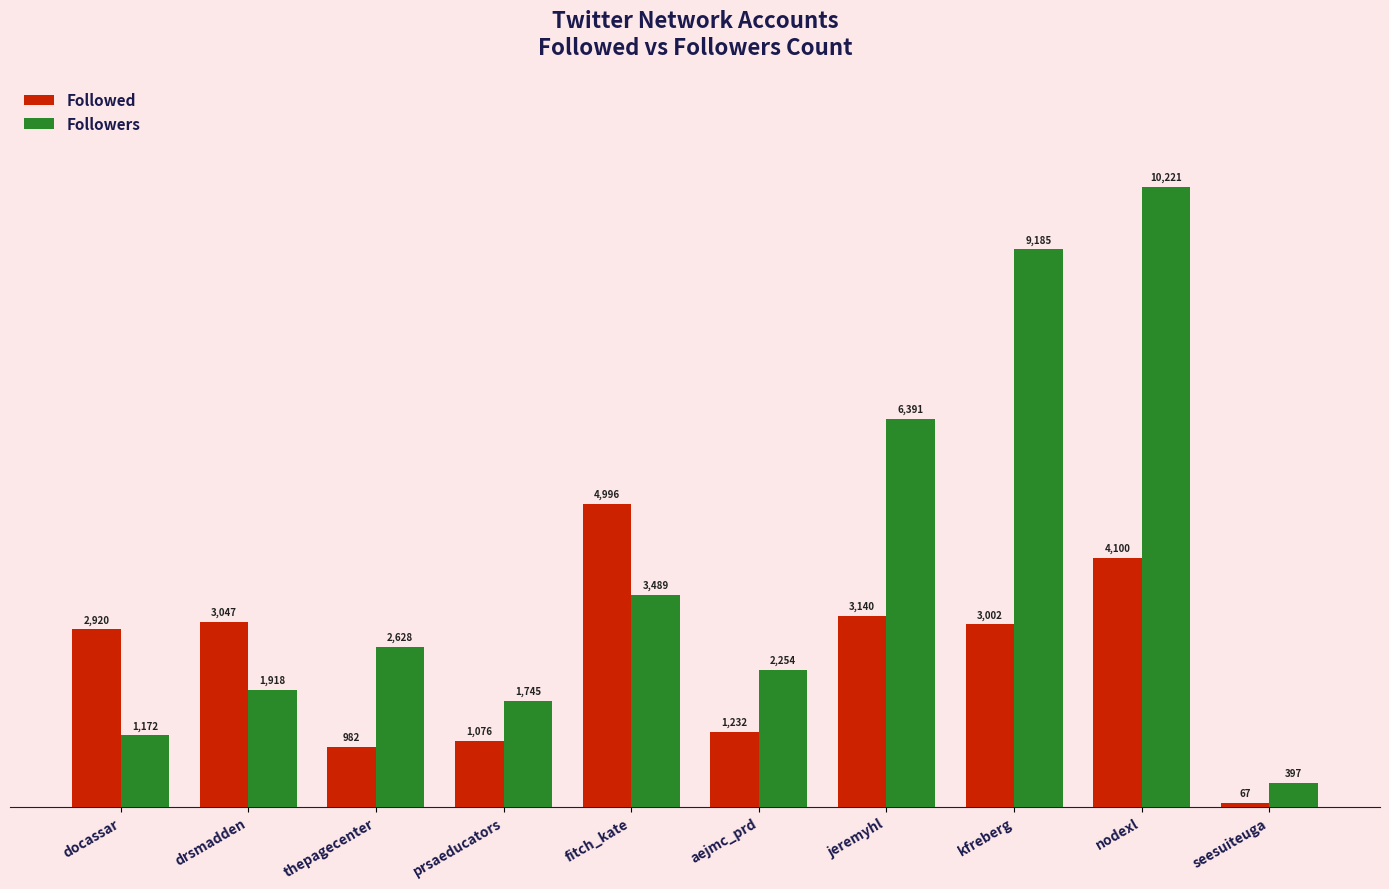

How many data points does each series have?

10